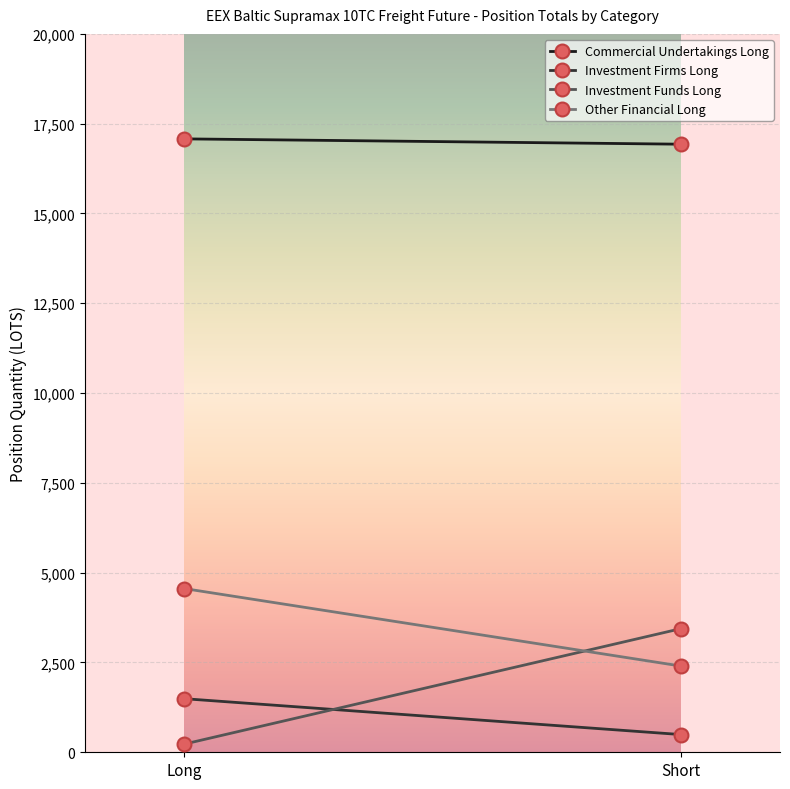

Read the Investment Firms Long value at Long.

1491.4